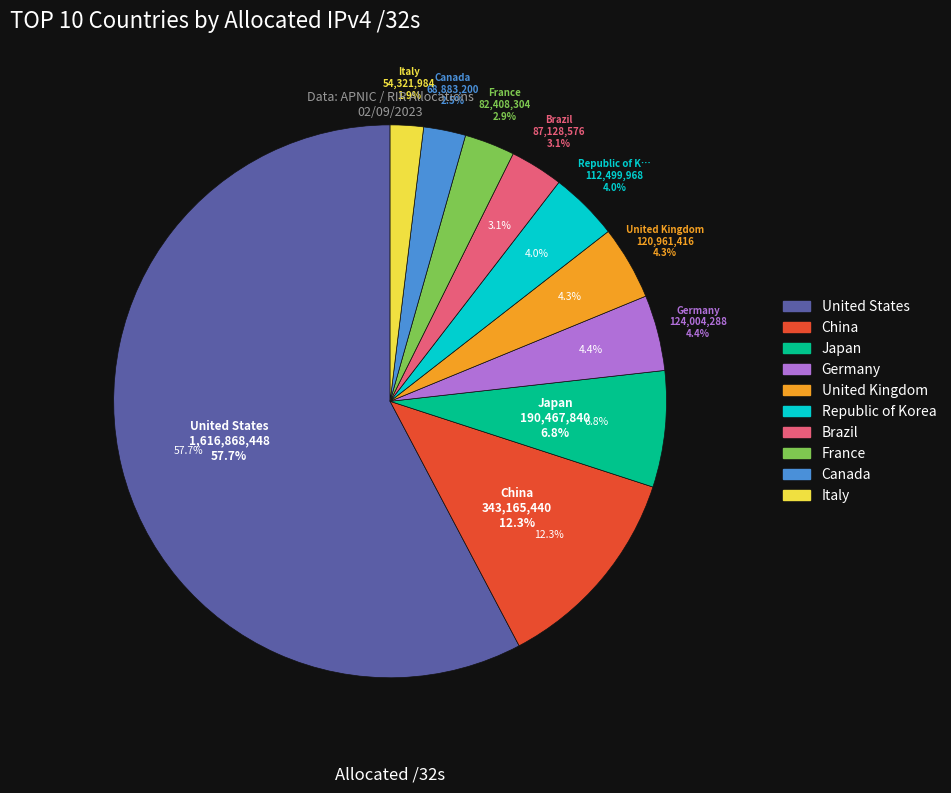

Does any single category account for the majority?

Yes